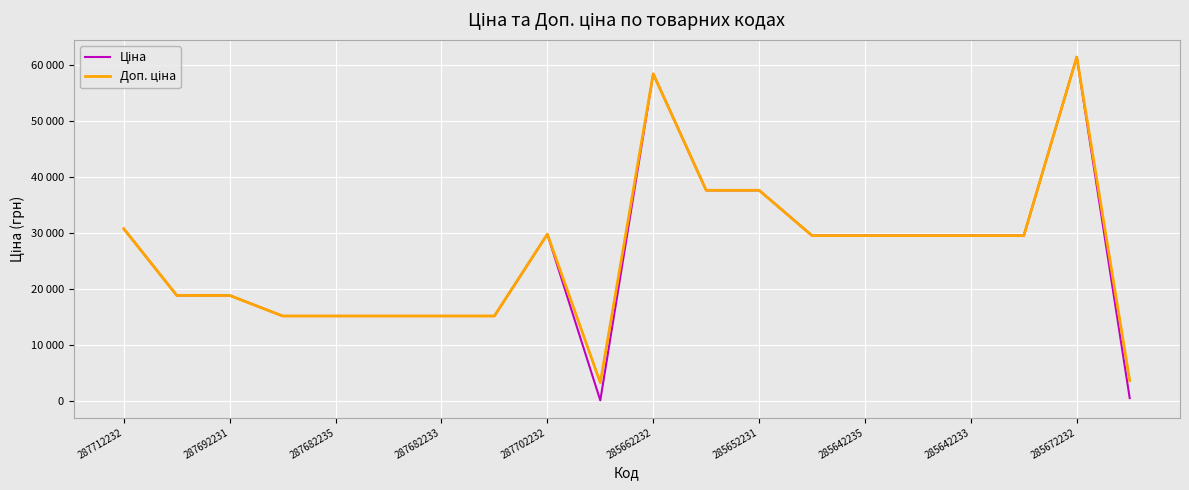

True or false: Доп. ціна and Ціна intersect in this chart.

False